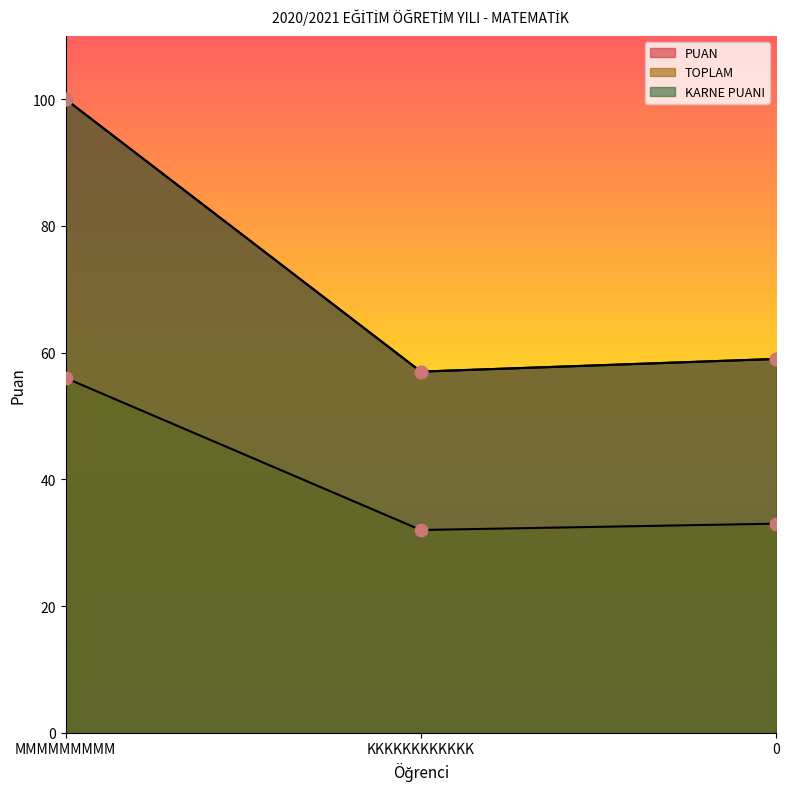

Which series has the largest total across all categories?

PUAN